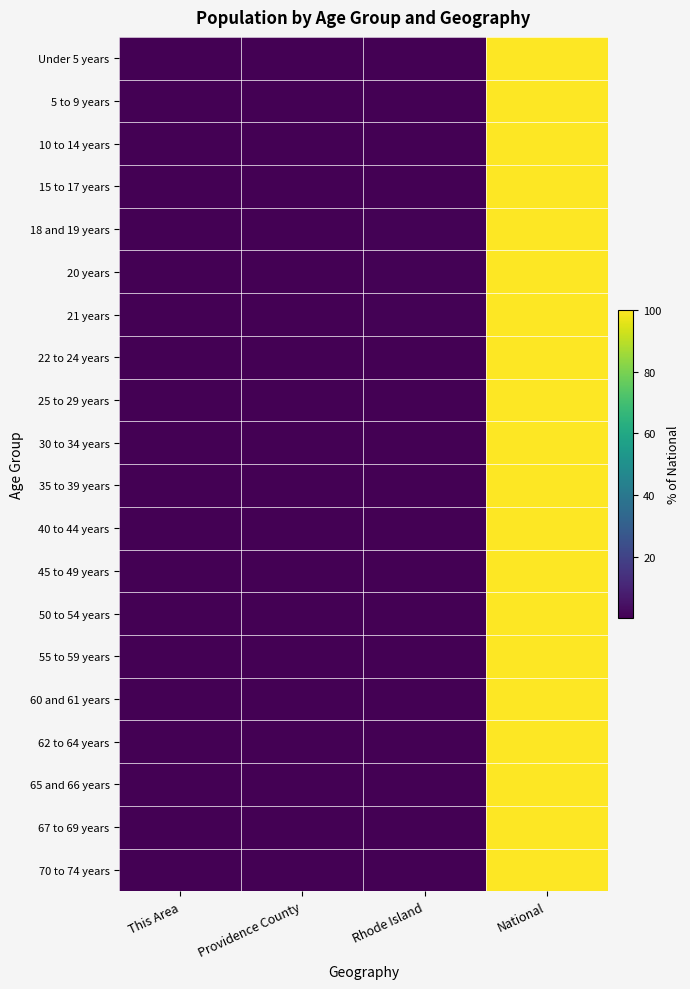

Which series has the widest spread of values?

Under 5 years